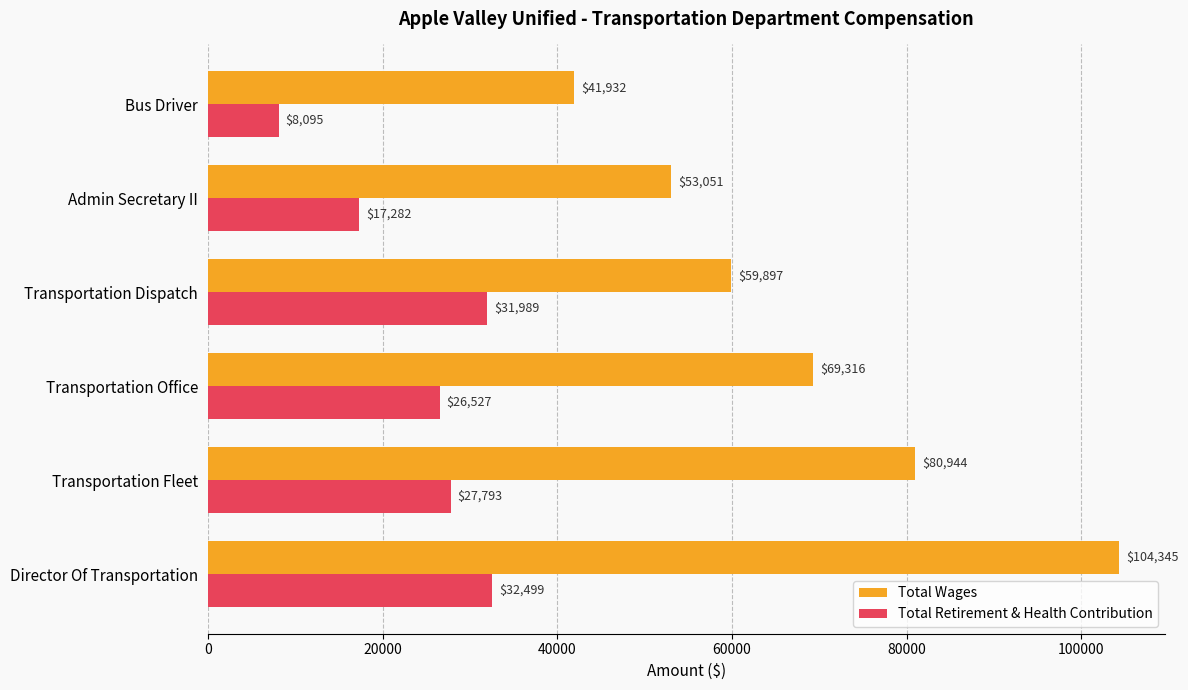

The Total Wages series shows 69316 at Transportation Office. True or false?

True